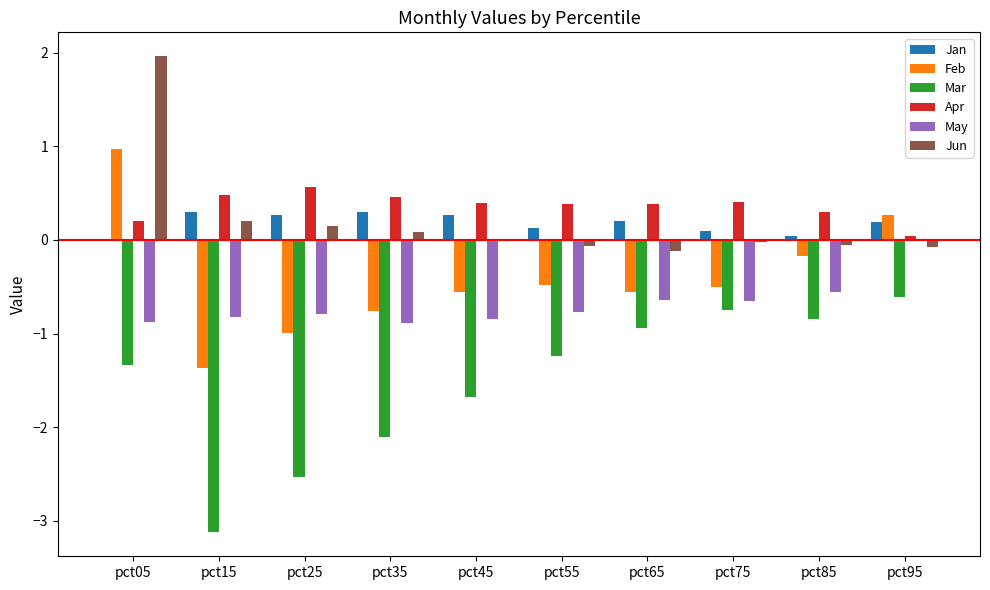

What is the difference between the Jan values at pct15 and pct95?

0.1